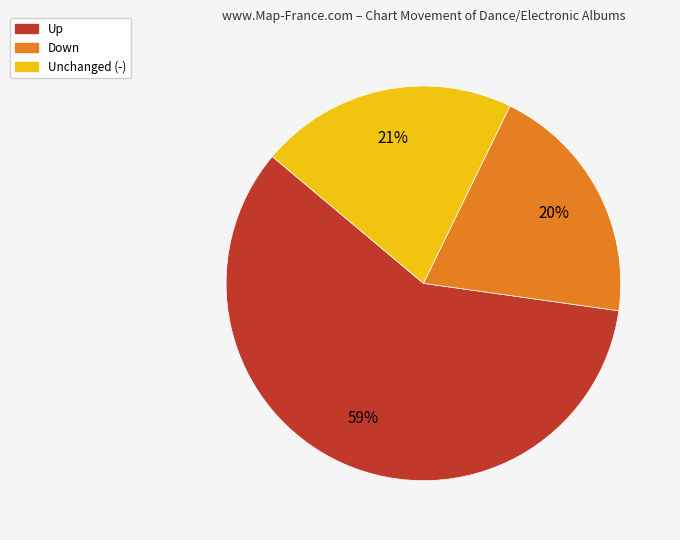

To the nearest percent, what is the difference between the Unchanged (-) and Down slice percentages?

1%